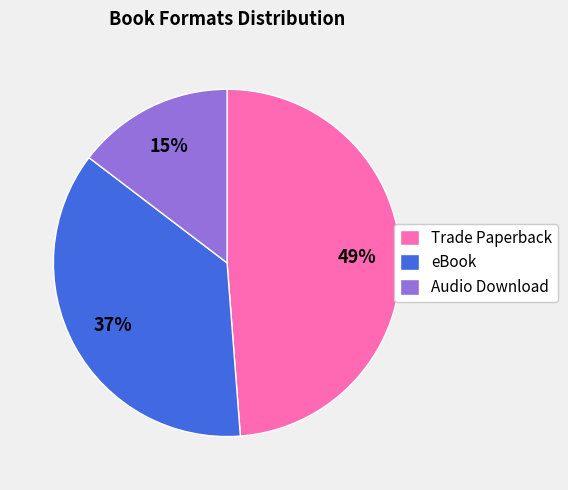

To the nearest percent, what is the average slice percentage?

33%